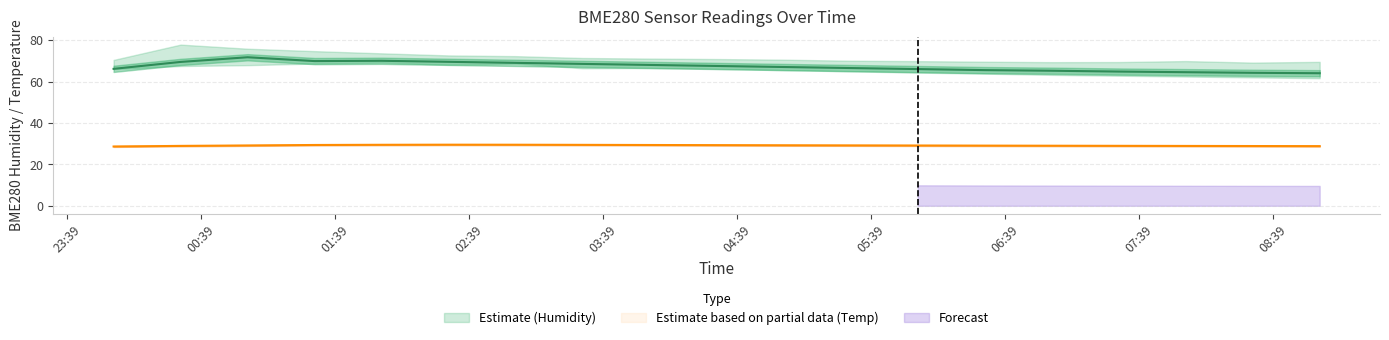

What is the label of the 16th point from the right?

2023/09/27 01:30